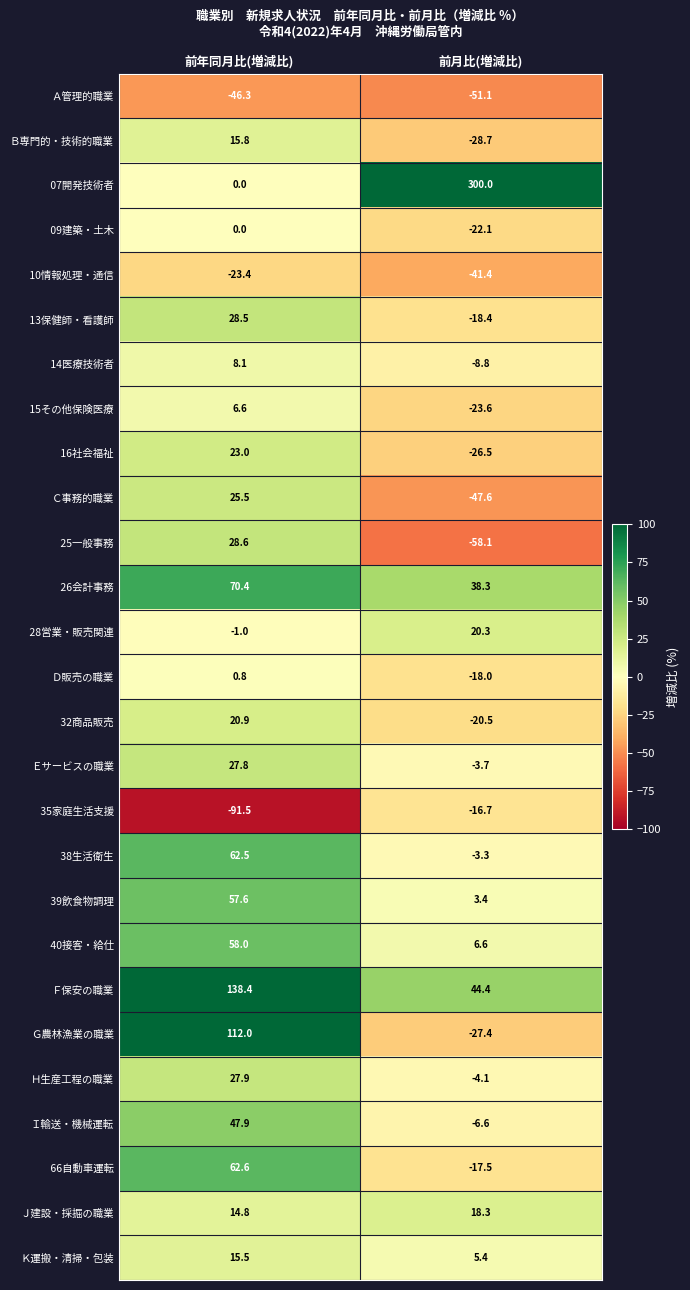

The value of Ｈ生産工程の職業 at 前年同月比(増減比) is 27.9. True or false?

True